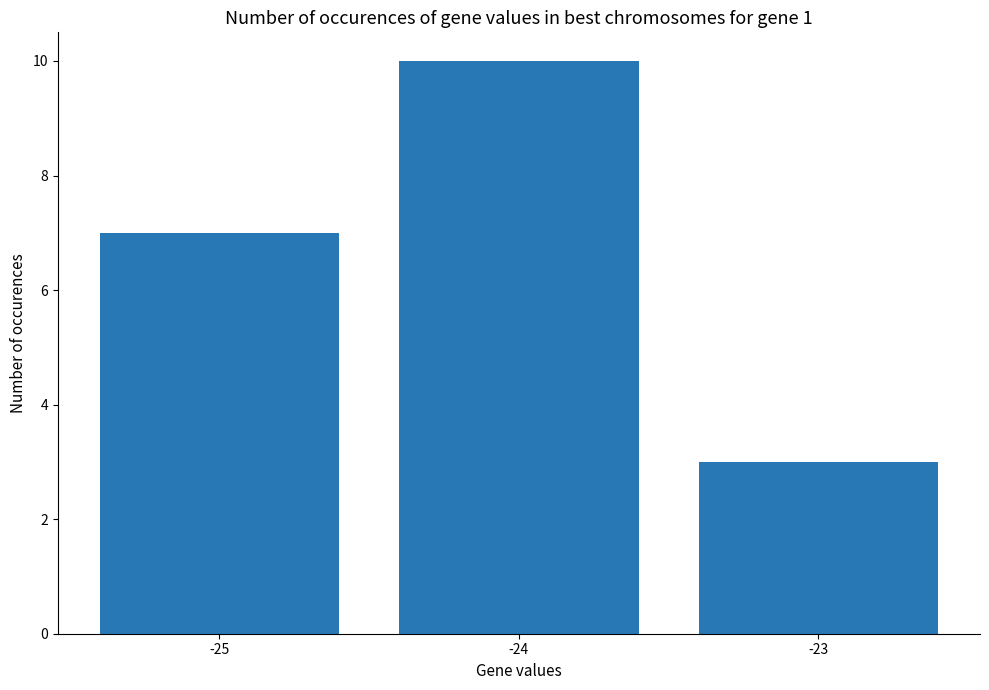

What is the change in value from -24 to -23?

-7